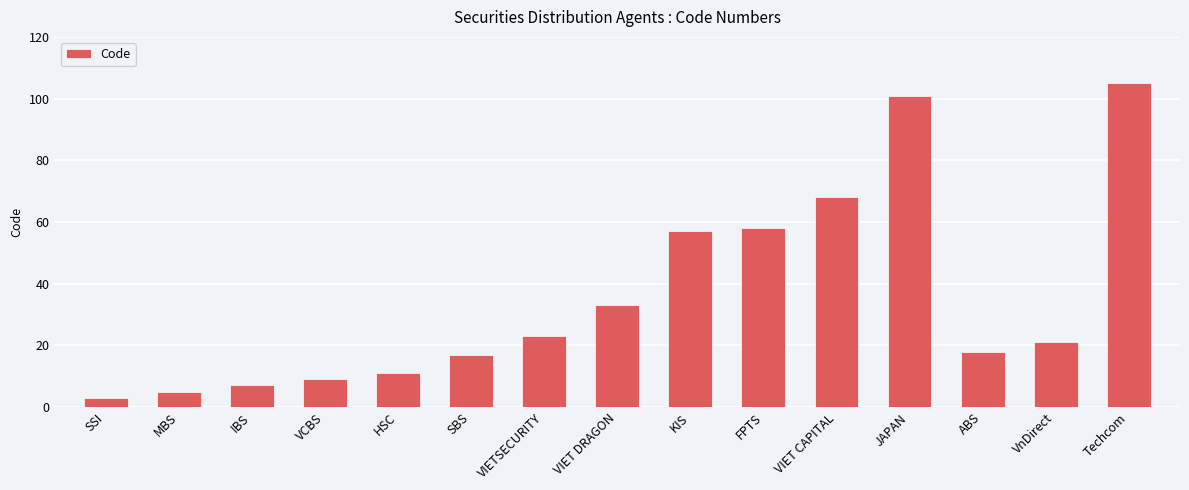

Reading left to right, transcribe all the data shown in this chart.

3	5	7	9	11	17	23	33	57	58	68	101	18	21	105